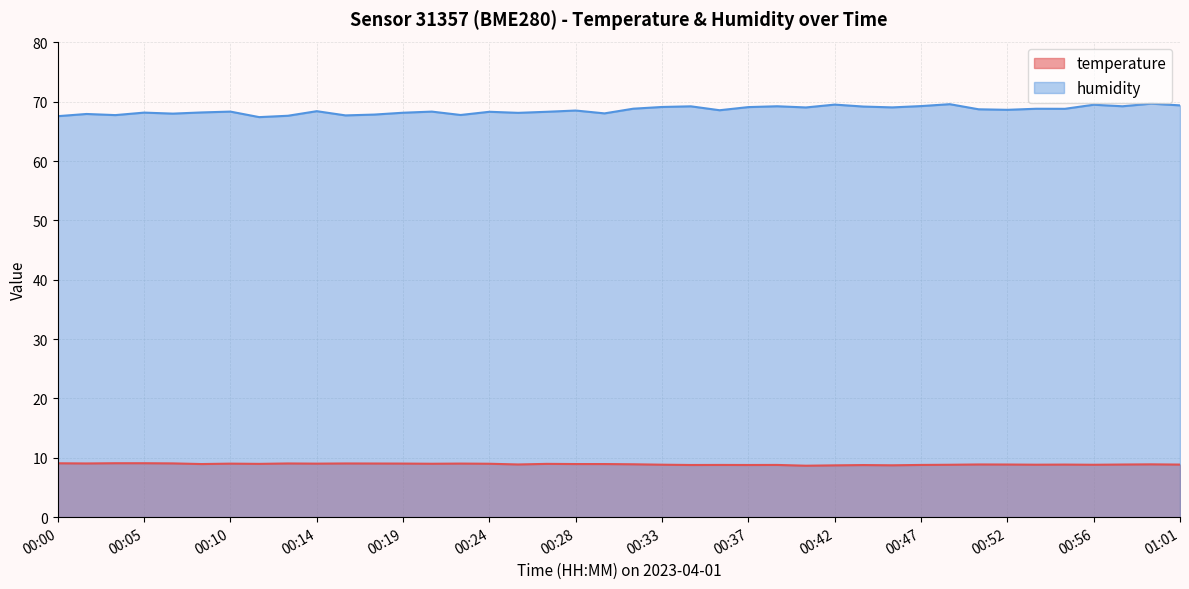

What position from the right is 00:02?

39